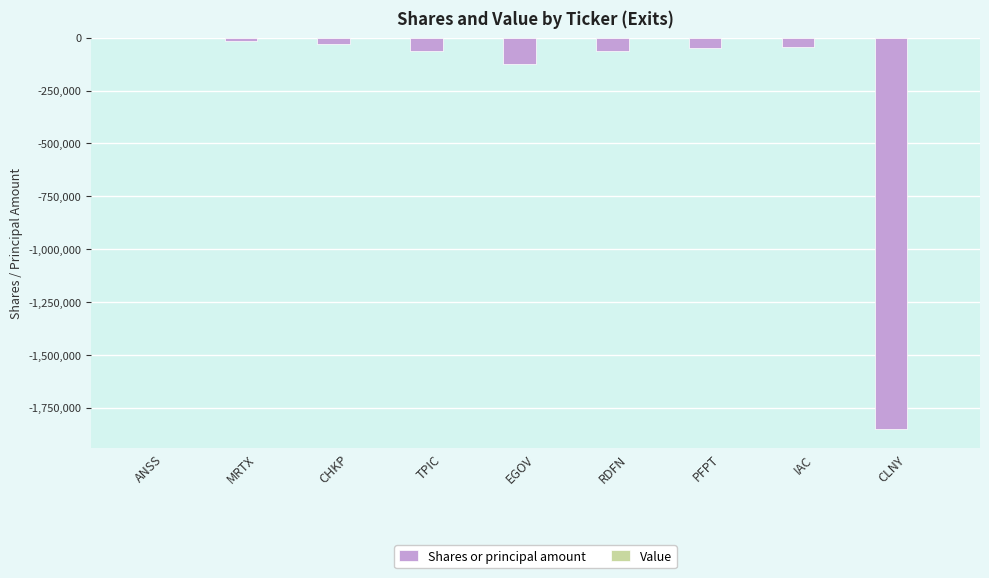

Is it true that the value at CLNY is -1850000?

True